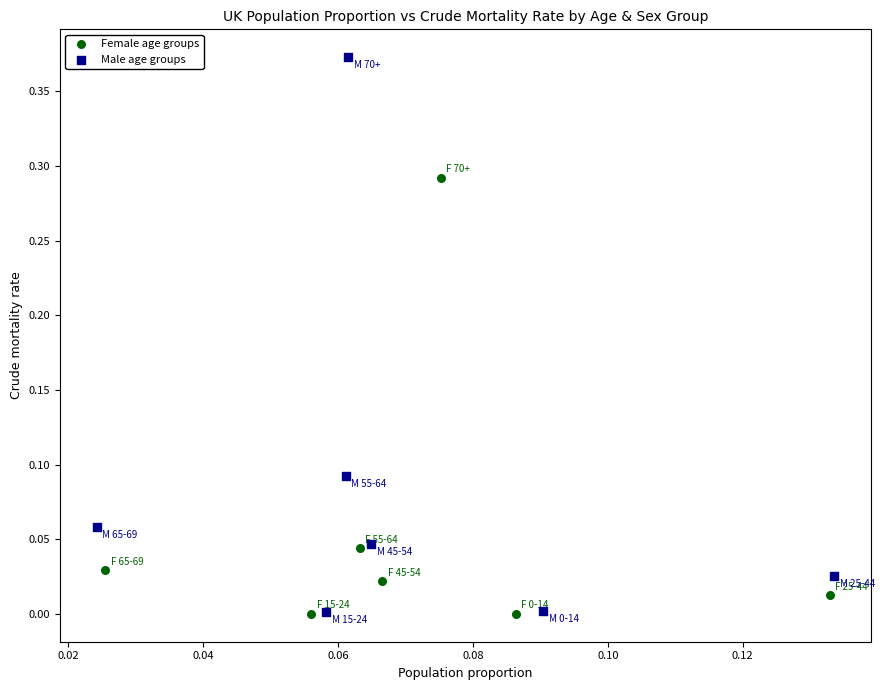

Which series contains the highest Y value?

Male age groups